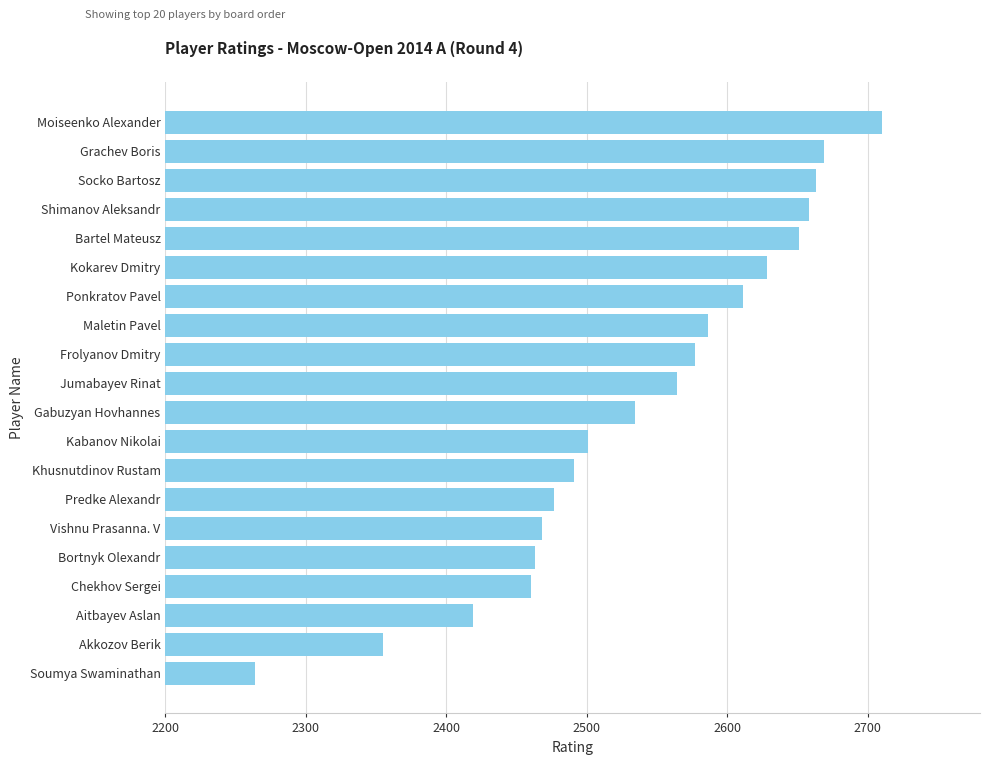

Does the chart contain stacked bars?

No